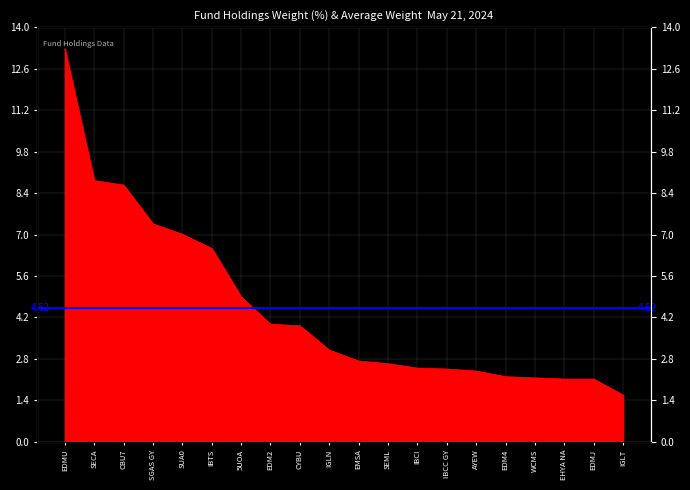

Reading left to right, what are all the values shown in this chart?

13.3	8.8	8.7	7.4	7.0	6.5	4.9	4.0	3.9	3.1	2.7	2.6	2.5	2.5	2.4	2.2	2.2	2.1	2.1	1.6